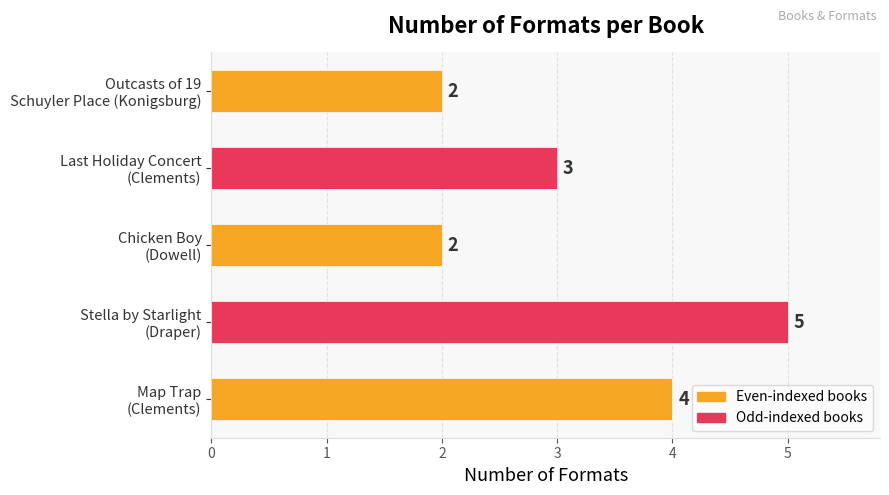

What is the difference between the maximum and minimum values?

3